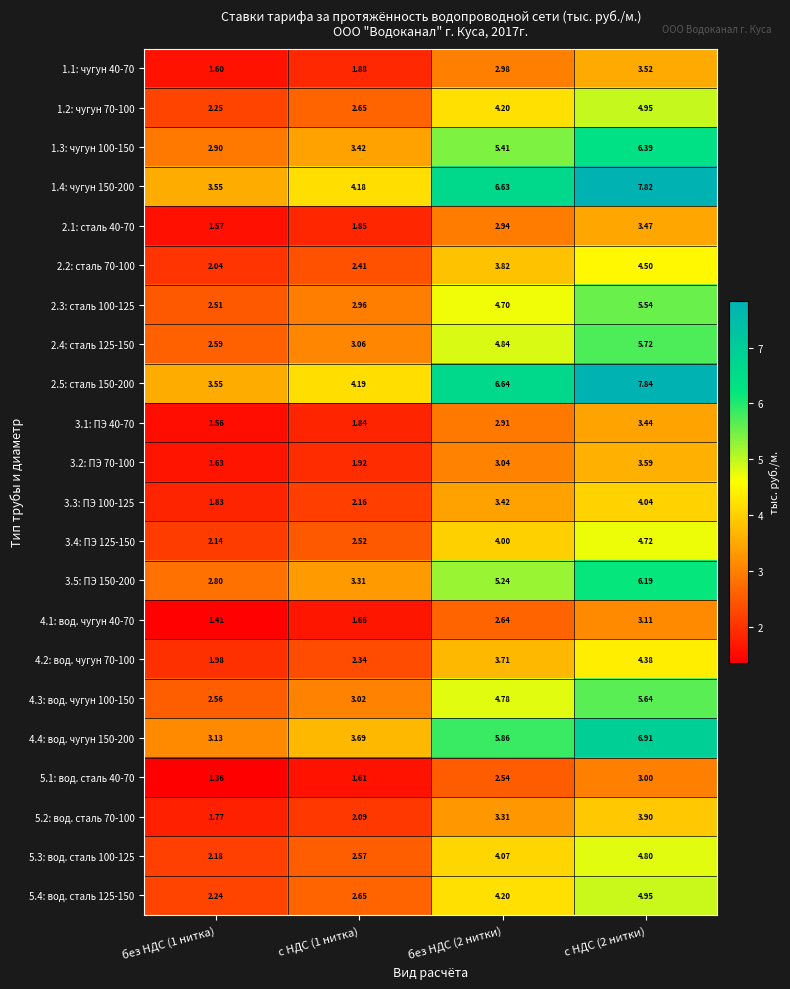

Count the number of categories in the chart.

4